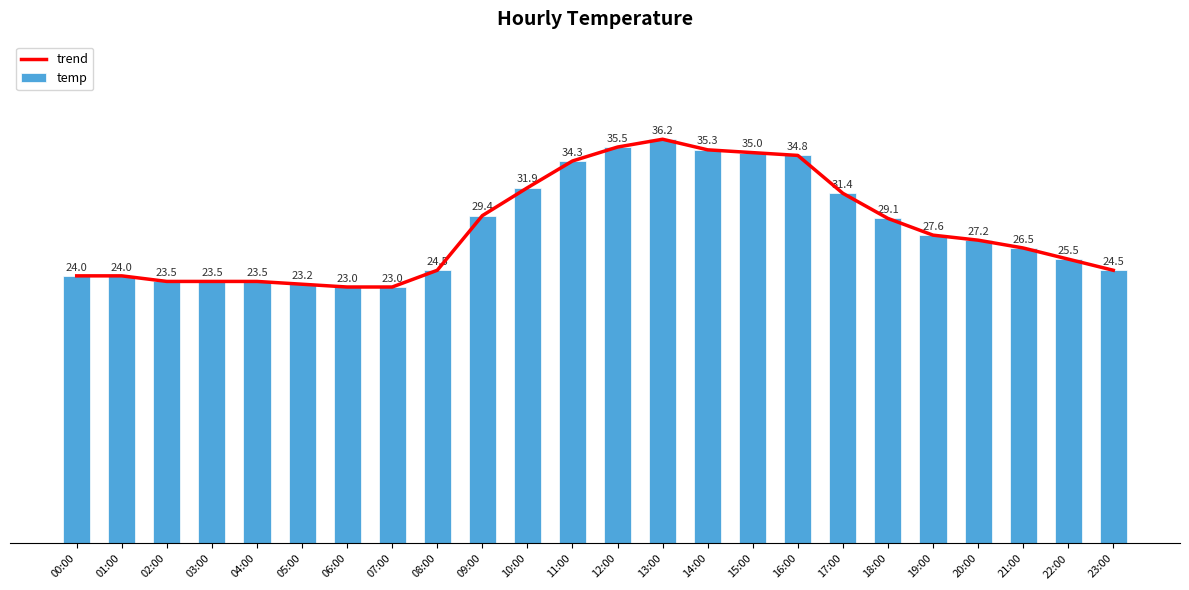

How many data points does each series have?

24